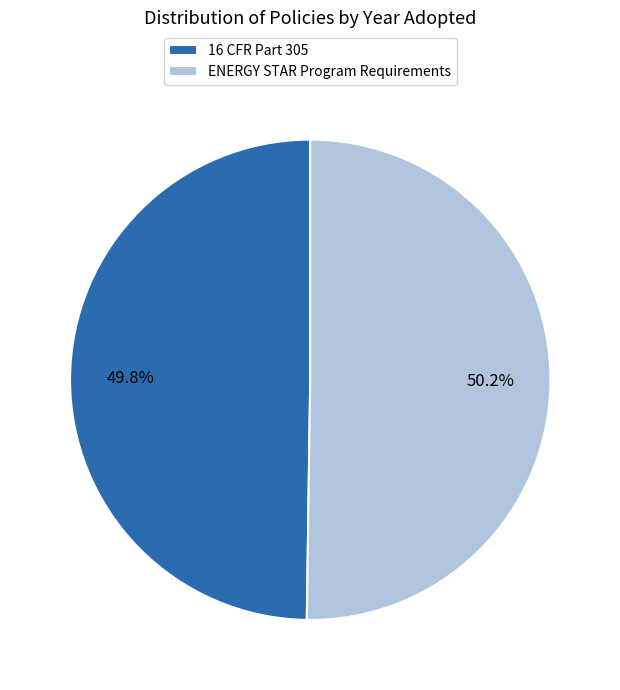

Does any single category account for the majority?

Yes